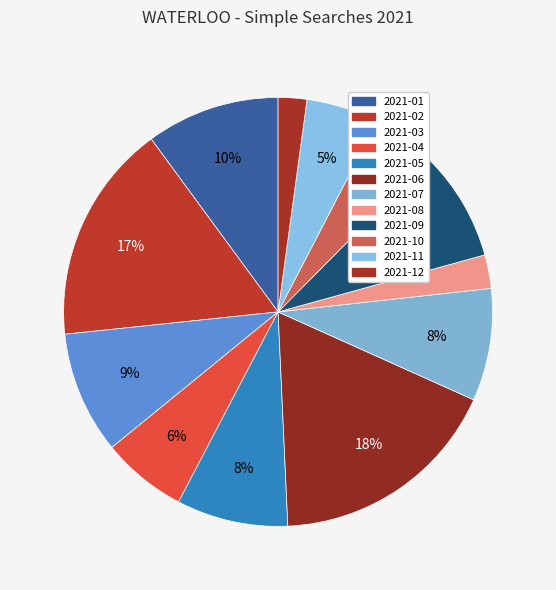

Between 2021-10 and 2021-11, which is larger?

2021-11